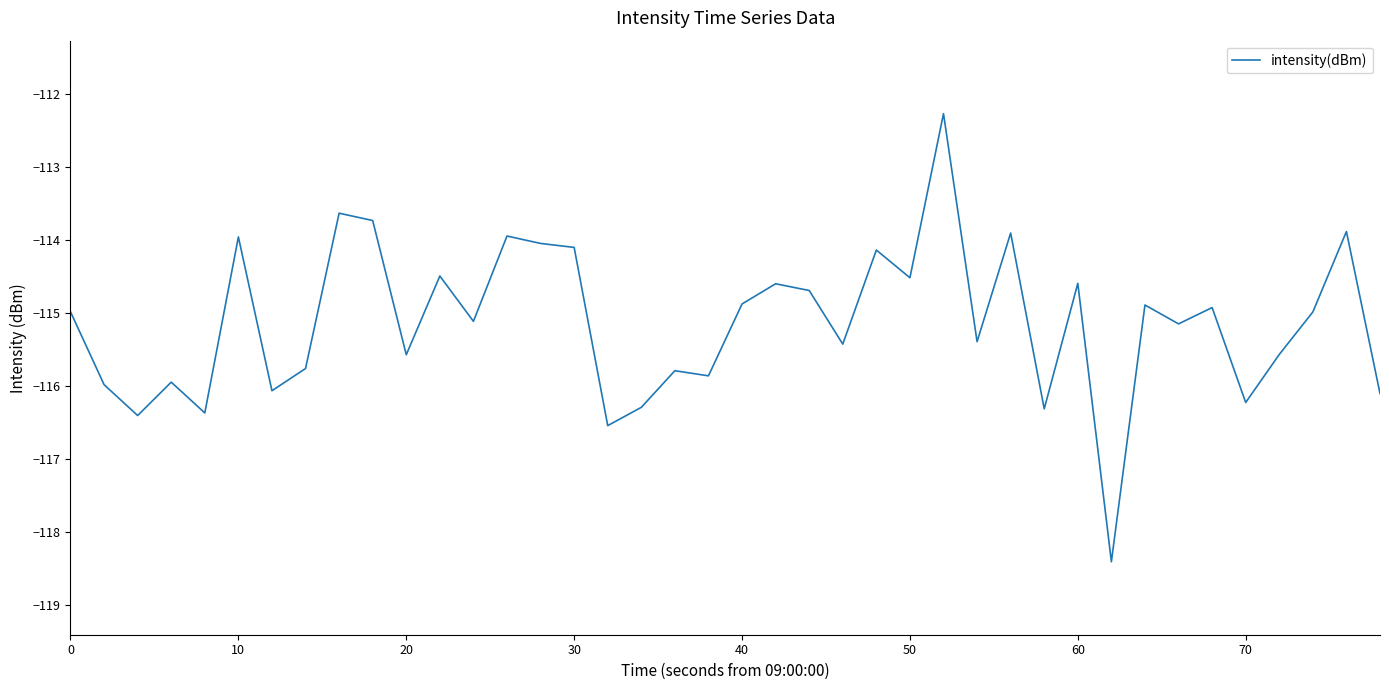

What is the difference between the maximum and minimum values?

6.1